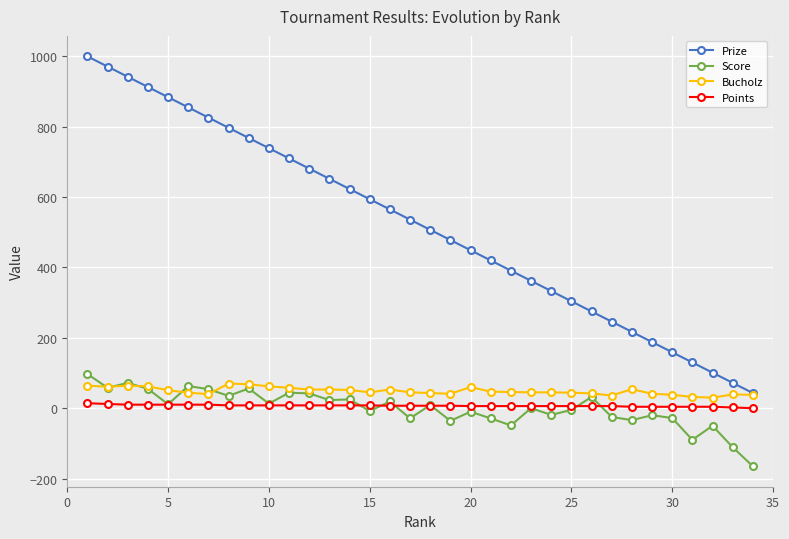

Which series has the largest range (max minus min)?

Prize